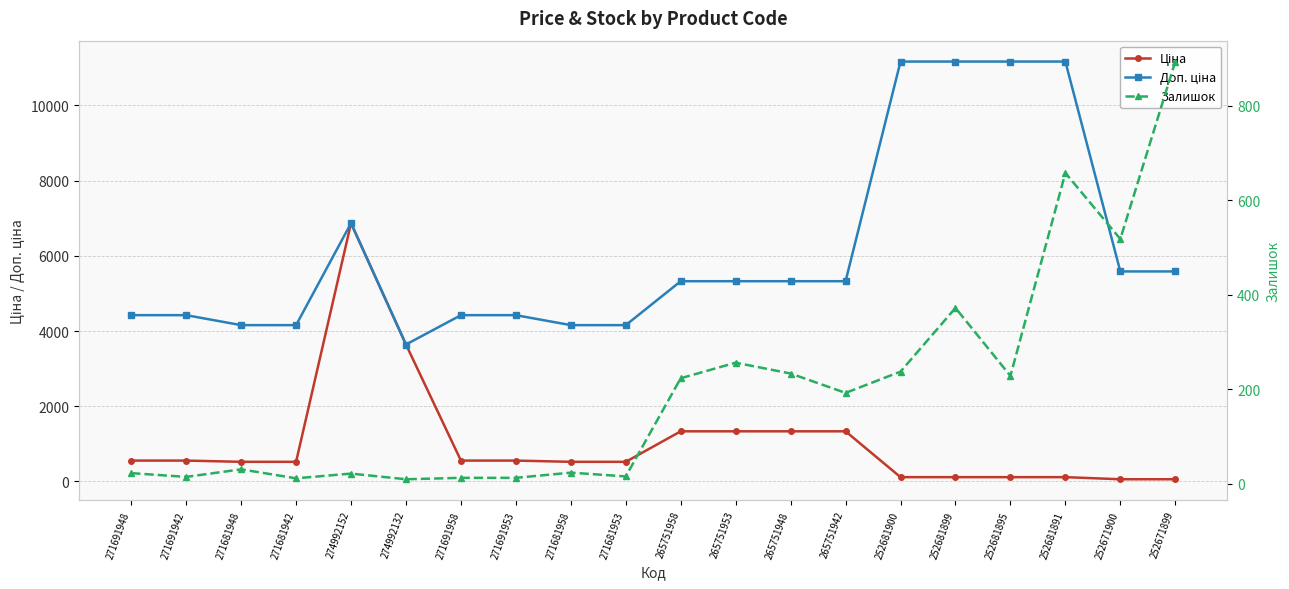

What is the value of the Ціна point at the 17th from the left?

111.7